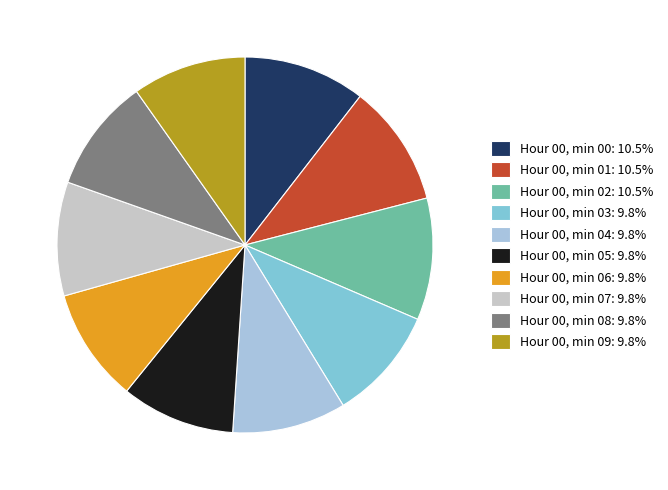

Do Hour 00, min 00: 10.5% and Hour 00, min 08: 9.8% together represent more than half of the pie?

No